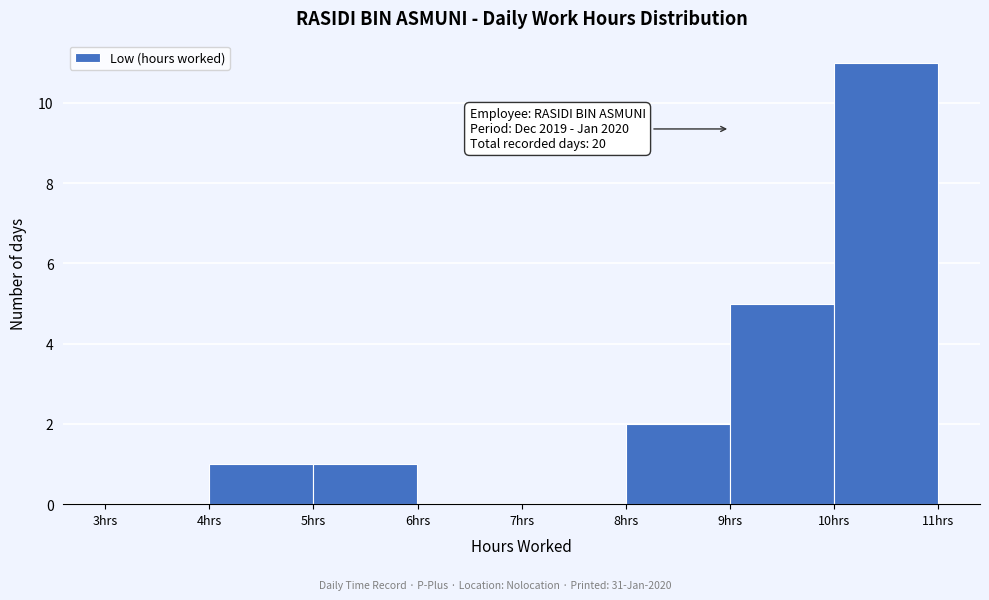

Which range on the x-axis has the tallest bar?

10 to 11